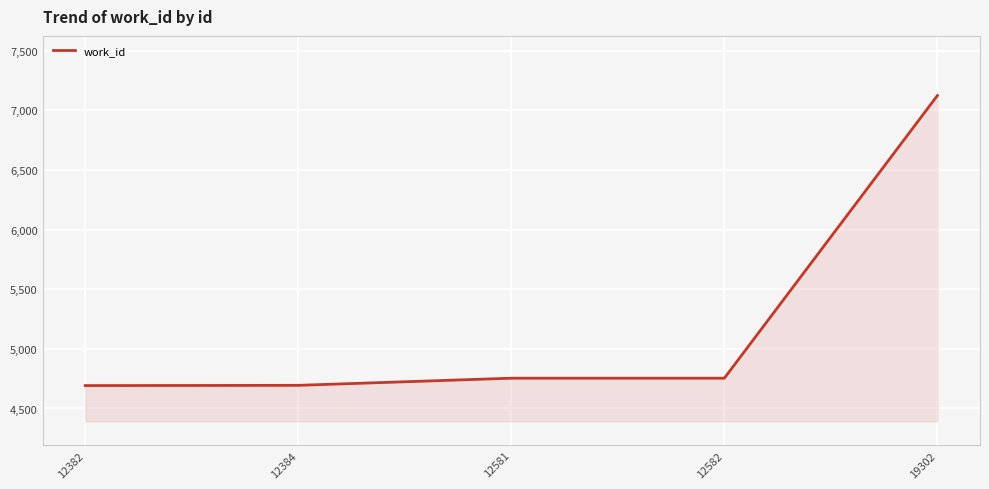

What is the minimum value shown in the chart?

4692